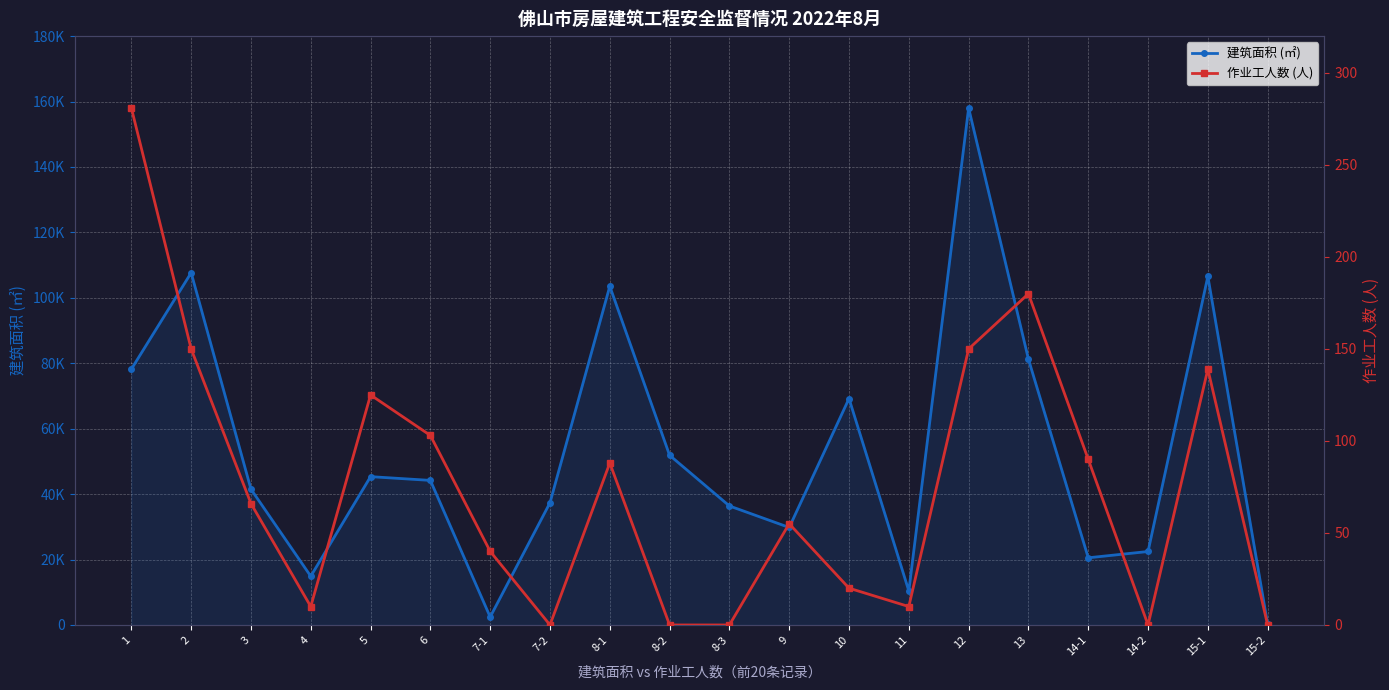

How many distinct data groups are displayed?

2